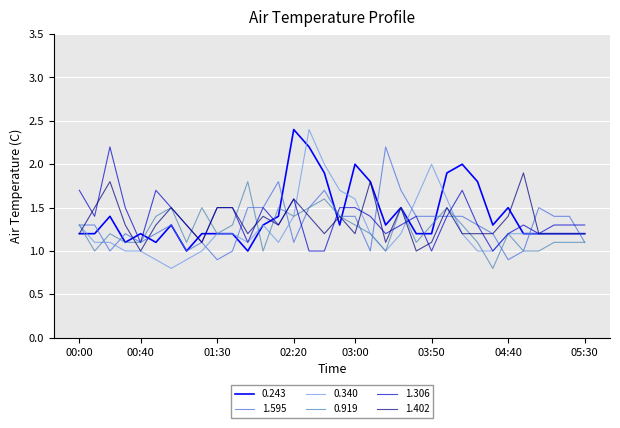

True or false: 0.243 has more than 2 points higher than both neighbors.

True